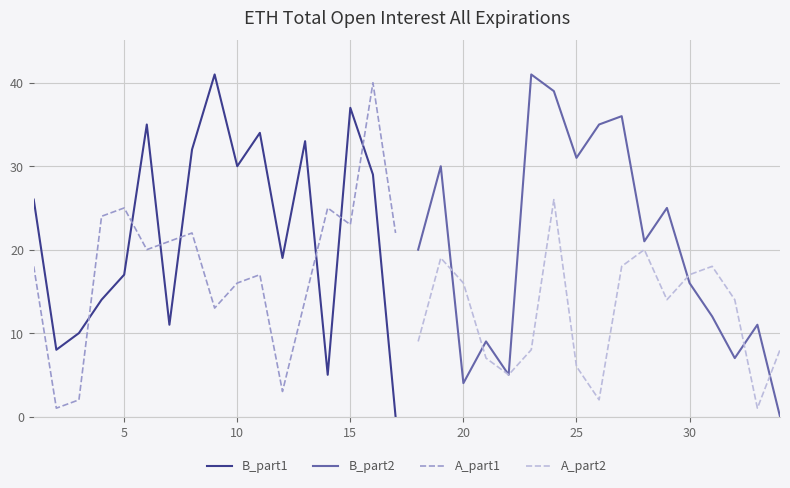

After their last crossing, which series has the higher values: A_part1 or B_part1?

A_part1